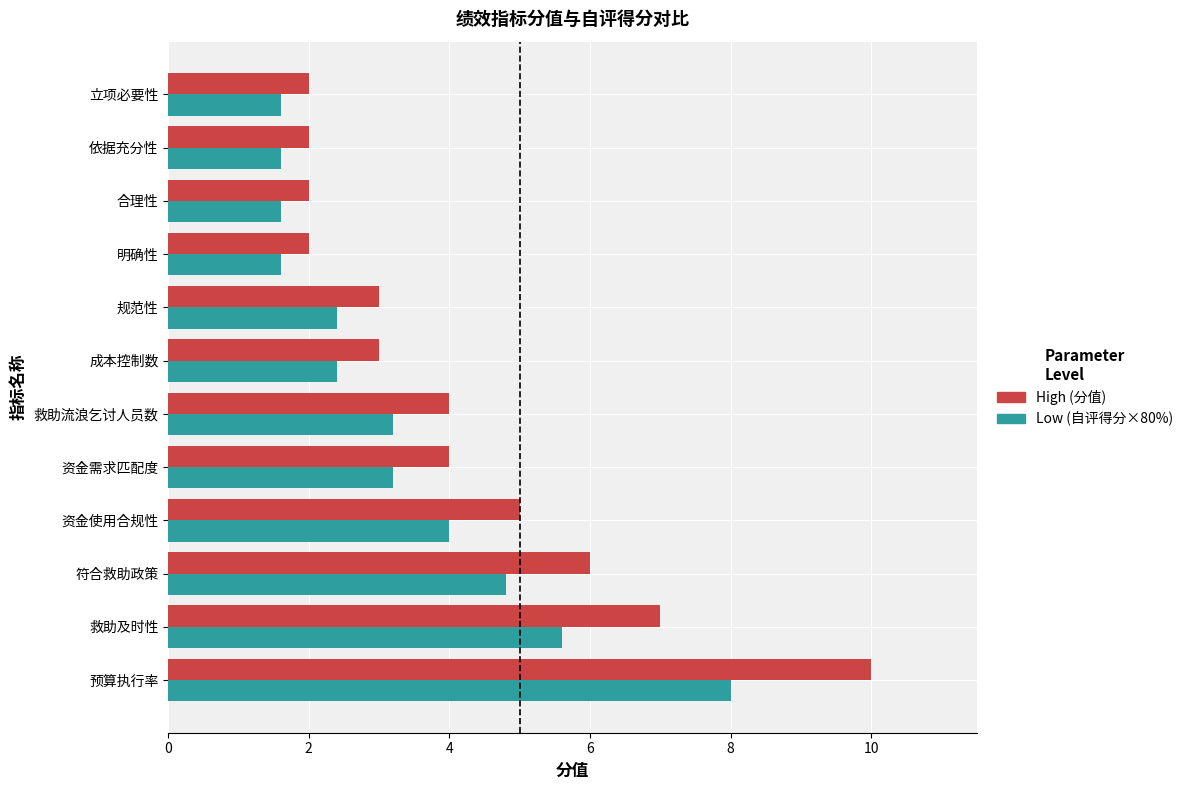

At which category is the sum across all series the highest?

预算执行率